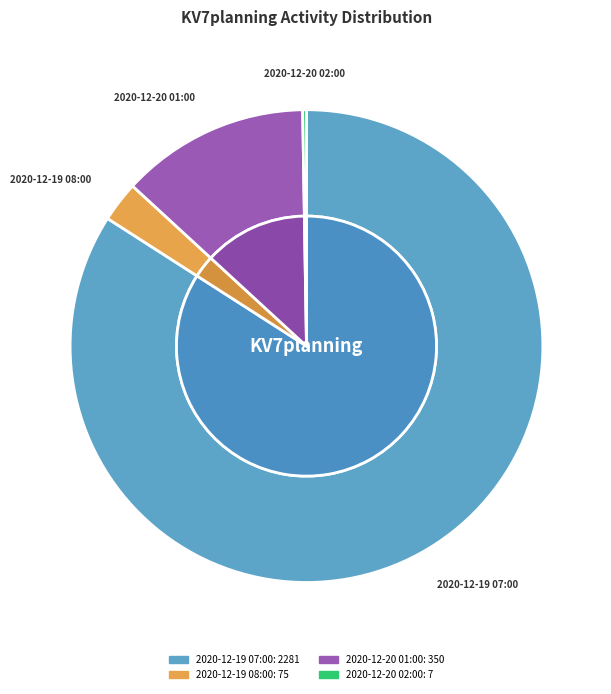

What is the change in value from 2020-12-19 08:00 to 2020-12-20 02:00?

-68